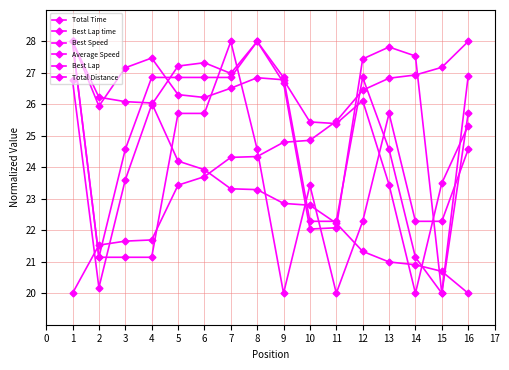

How many data points in Total Distance are above 26?

8